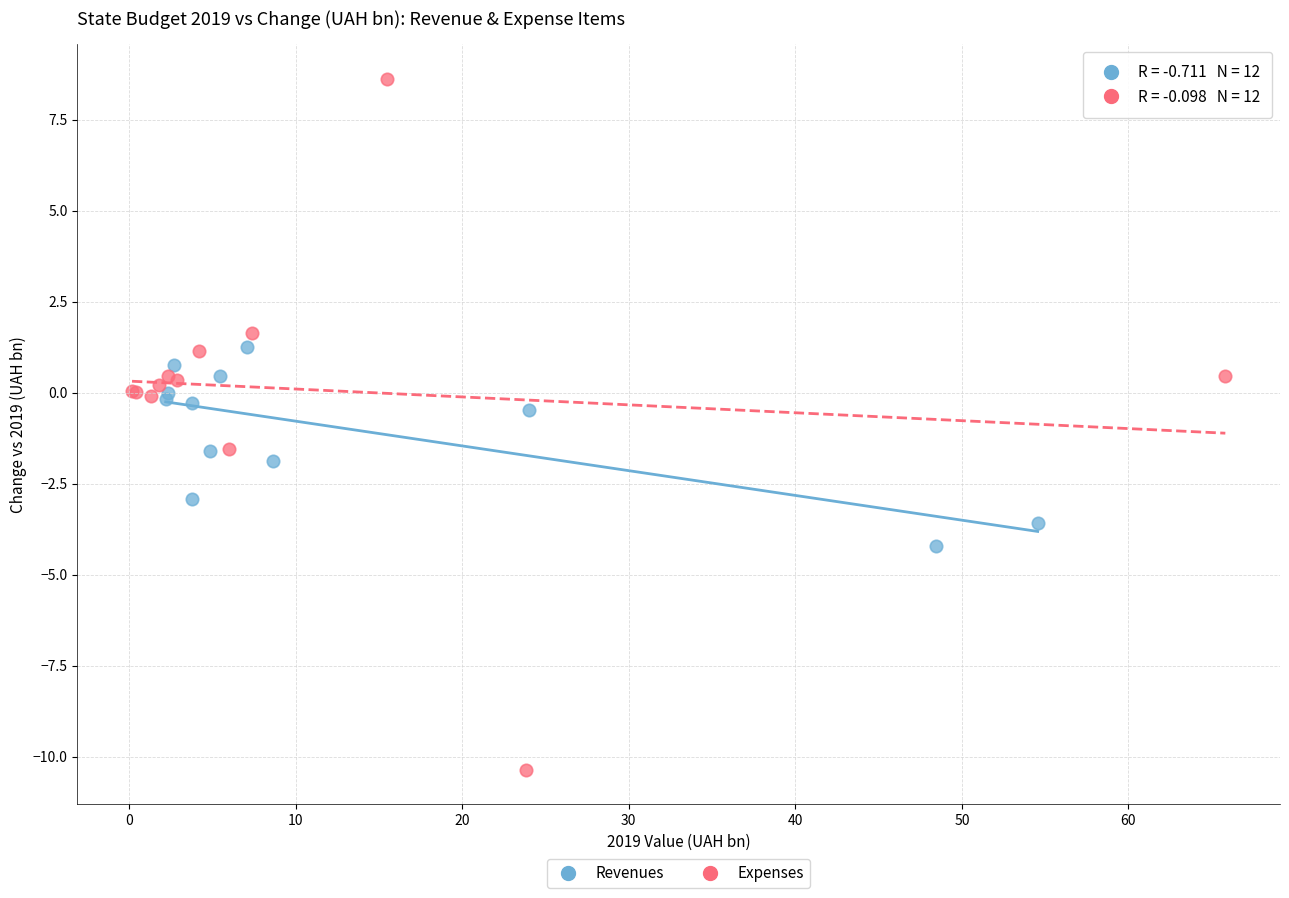

Which series reaches the minimum Y coordinate?

Expenses